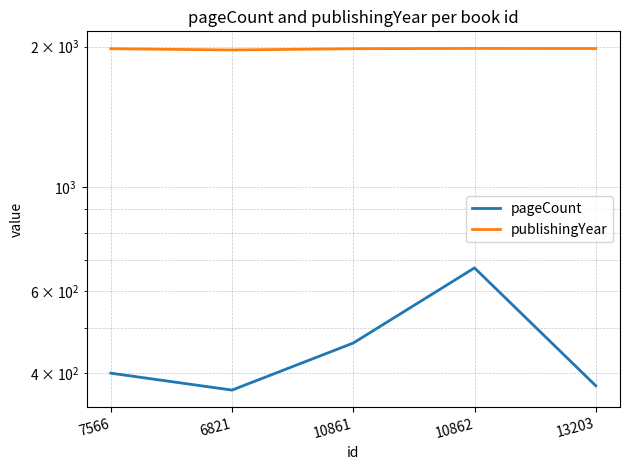

Does the chart have visible grid lines?

Yes